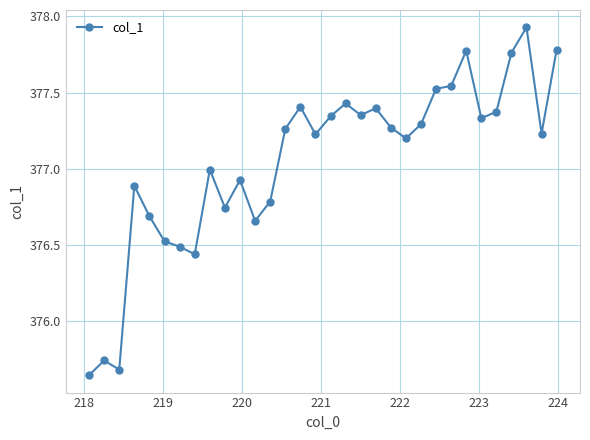

True or false: there are more than 1 points higher than both neighbors.

True